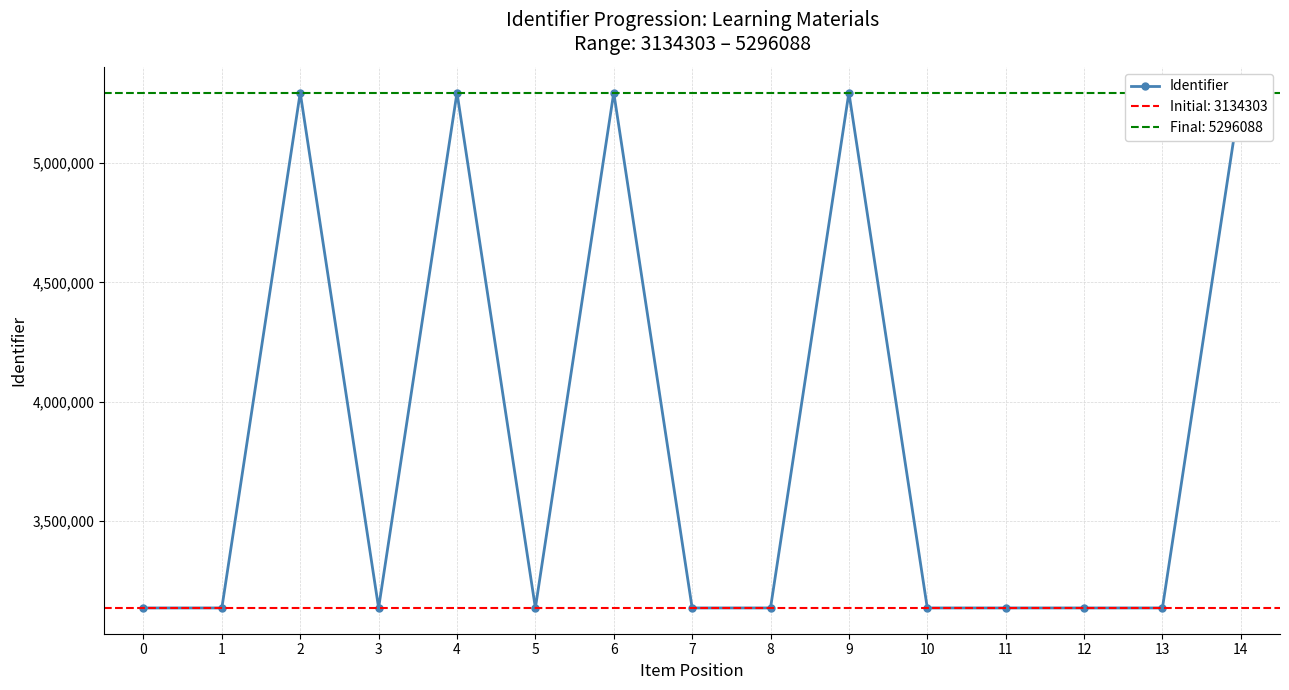

Where is the first local maximum?

2